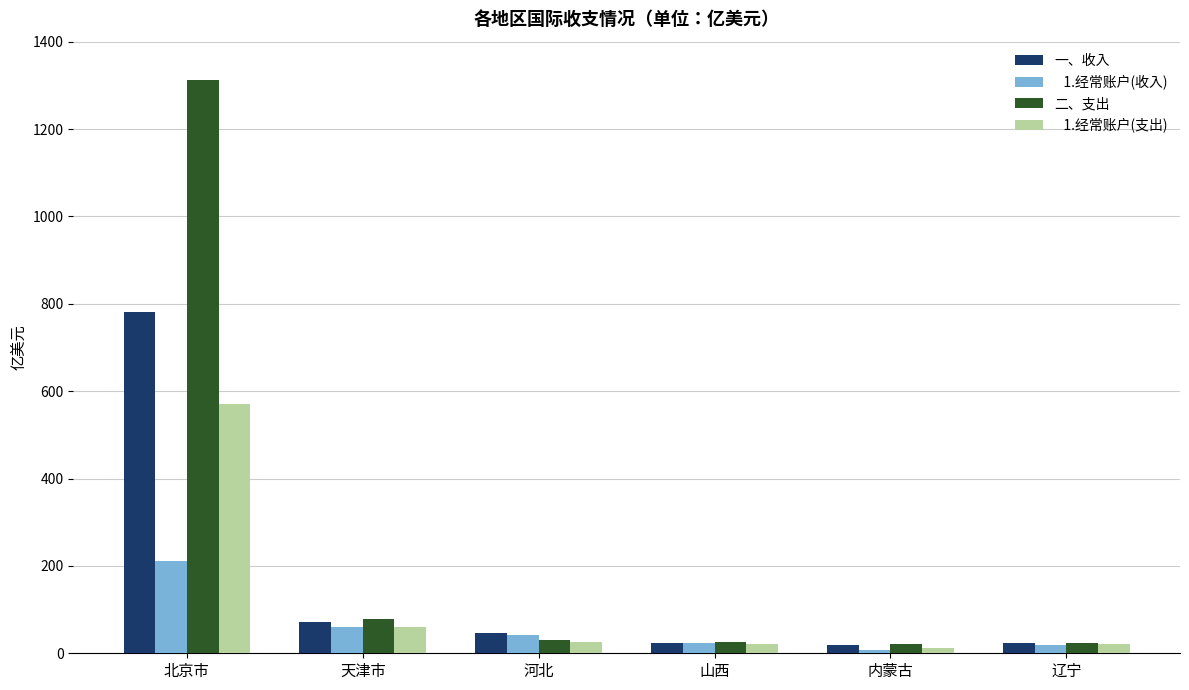

What is the total value across all series at 山西?

95.9